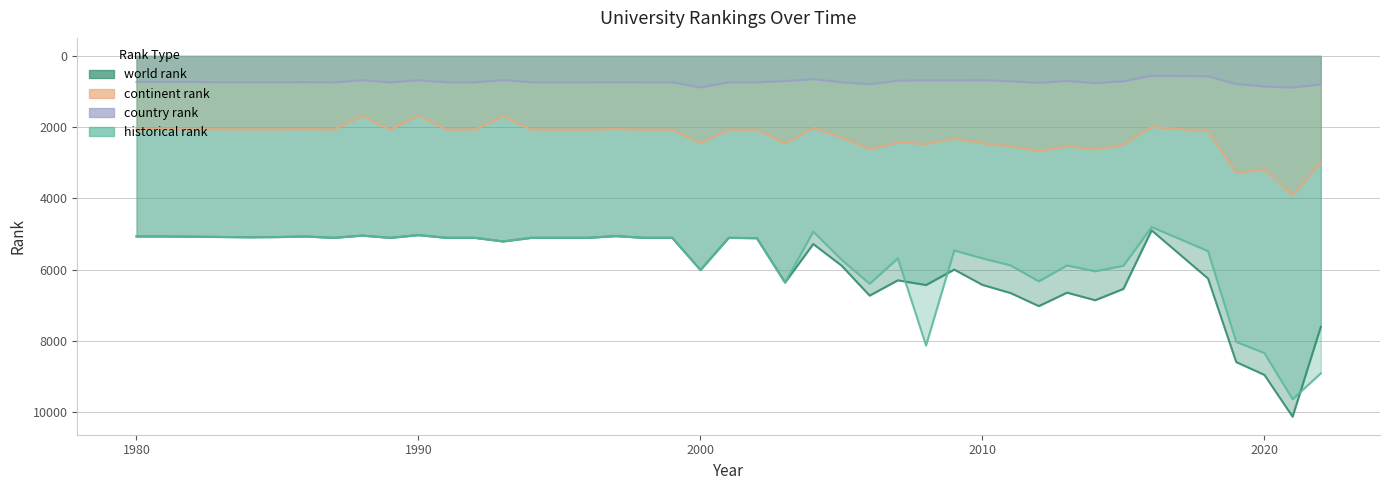

Reading left to right, what are all the values shown in this chart?

world rank: 1980=5067.0	1981=5067.0	1984=5089.0	1985=5084.0	1986=5068.0	1987=5106.0	1988=5043.0	1989=5106.0	1990=5029.0	1991=5106.0	1992=5106.0	1993=5207.0	1994=5106.0	1995=5106.0	1996=5106.0	1997=5056.0	1998=5106.0	1999=5106.0	2000=6009.0	2001=5106.0	2002=5115.0	2003=6360.0	2004=5279.0	2005=5883.0	2006=6728.0	2007=6298.0	2008=6431.0	2009=5997.0	2010=6426.0	2011=6656.0	2012=7022.0	2013=6645.0	2014=6857.0	2015=6539.0	2016=4895.0	2018=6248.0	2019=8593.0	2020=8953.0	2021=10126.0	2022=7606.0
continent rank: 1980=2053.0	1981=2053.0	1984=2062.0	1985=2061.0	1986=2056.0	1987=2071.0	1988=1690.0	1989=2071.0	1990=1679.0	1991=2071.0	1992=2071.0	1993=1696.0	1994=2071.0	1995=2071.0	1996=2071.0	1997=2050.0	1998=2071.0	1999=2071.0	2000=2448.0	2001=2071.0	2002=2074.0	2003=2456.0	2004=2025.0	2005=2286.0	2006=2616.0	2007=2431.0	2008=2469.0	2009=2321.0	2010=2450.0	2011=2537.0	2012=2677.0	2013=2536.0	2014=2630.0	2015=2492.0	2016=1995.0	2018=2109.0	2019=3288.0	2020=3184.0	2021=3914.0	2022=2997.0
country rank: 1980=733.0	1981=731.0	1984=736.0	1985=735.0	1986=733.0	1987=740.0	1988=681.0	1989=740.0	1990=681.0	1991=740.0	1992=740.0	1993=676.0	1994=740.0	1995=740.0	1996=740.0	1997=733.0	1998=740.0	1999=740.0	2000=882.0	2001=740.0	2002=742.0	2003=704.0	2004=650.0	2005=738.0	2006=796.0	2007=694.0	2008=684.0	2009=686.0	2010=678.0	2011=710.0	2012=756.0	2013=700.0	2014=761.0	2015=711.0	2016=555.0	2018=569.0	2019=787.0	2020=856.0	2021=887.0	2022=797.0
historical rank: 1980=5067.0	1981=5067.0	1984=5089.0	1985=5084.0	1986=5068.0	1987=5106.0	1988=5043.0	1989=5106.0	1990=5029.0	1991=5106.0	1992=5106.0	1993=5207.0	1994=5106.0	1995=5106.0	1996=5106.0	1997=5056.0	1998=5106.0	1999=5106.0	2000=6009.0	2001=5106.0	2002=5115.0	2003=6360.0	2004=4933.5	2005=5716.5	2006=6395.5	2007=5682.5	2008=8127.0	2009=5460.5	2010=5680.5	2011=5880.5	2012=6327.0	2013=5880.5	2014=6044.0	2015=5890.0	2016=4801.5	2018=5478.0	2019=8026.0	2020=8341.0	2021=9635.5	2022=8909.5